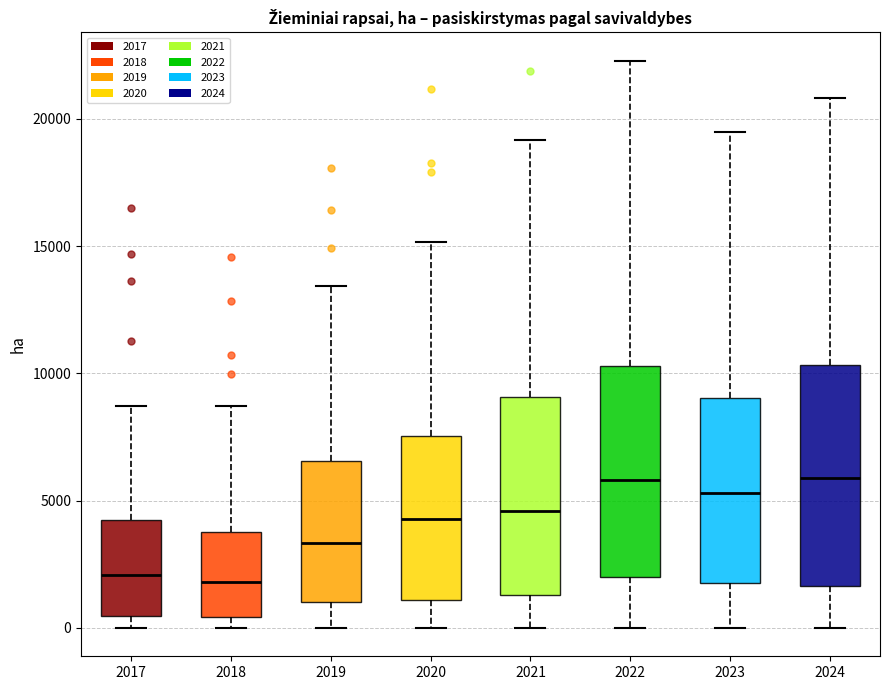

Reading left to right, transcribe this box plot: for each box, give where its median line is, the range the box spans, and where its two whiskers end, as read against the y-axis. The values are not printed on the chart, so give them approximately, as read against the axis.

2017: median 2000, box 500 to 4500, whiskers 0 to 8500
2018: median 2000, box 500 to 4000, whiskers 0 to 8500
2019: median 3500, box 1000 to 6500, whiskers 0 to 13500
2020: median 4500, box 1000 to 7500, whiskers 0 to 15000
2021: median 4500, box 1500 to 9000, whiskers 0 to 19000
2022: median 6000, box 2000 to 10500, whiskers 0 to 22500
2023: median 5500, box 2000 to 9000, whiskers 0 to 19500
2024: median 6000, box 1500 to 10500, whiskers 0 to 21000